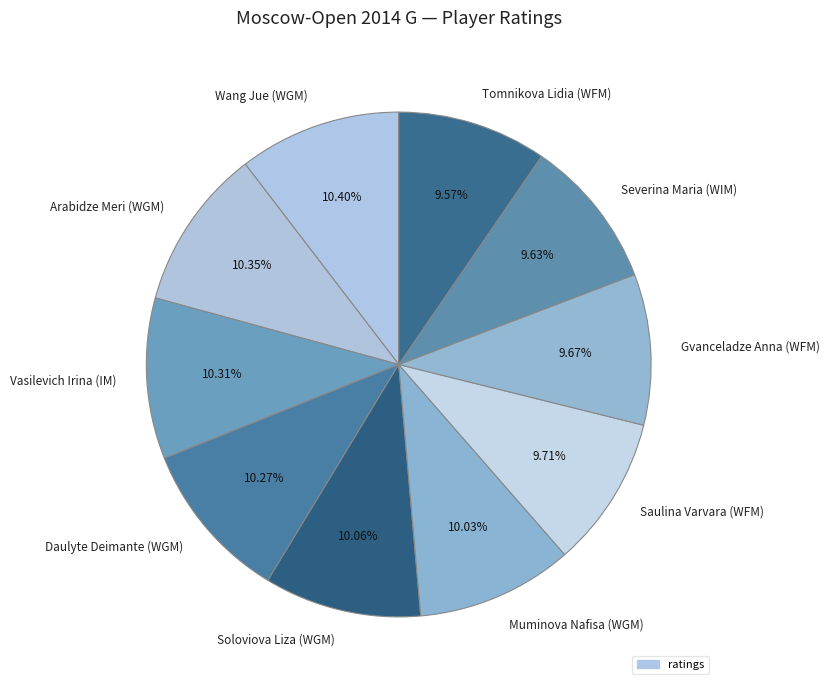

Approximately how many times larger is the value at Muminova Nafisa (WGM) compared to Arabidze Meri (WGM)?

1.0